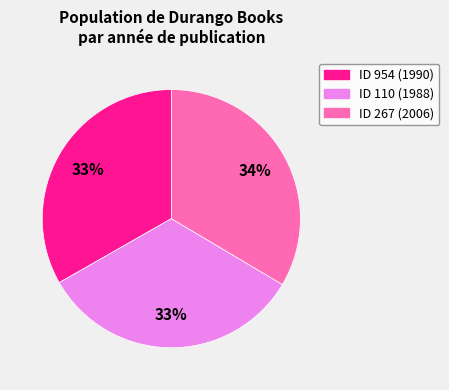

How many slices are in this pie chart?

3